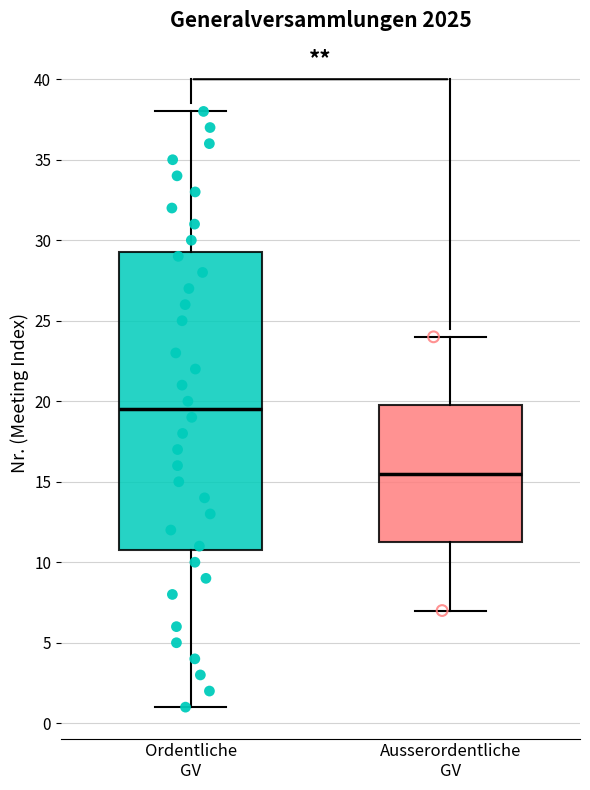

Which box is the tallest, from its lower edge to its upper edge?

Ordentliche GV